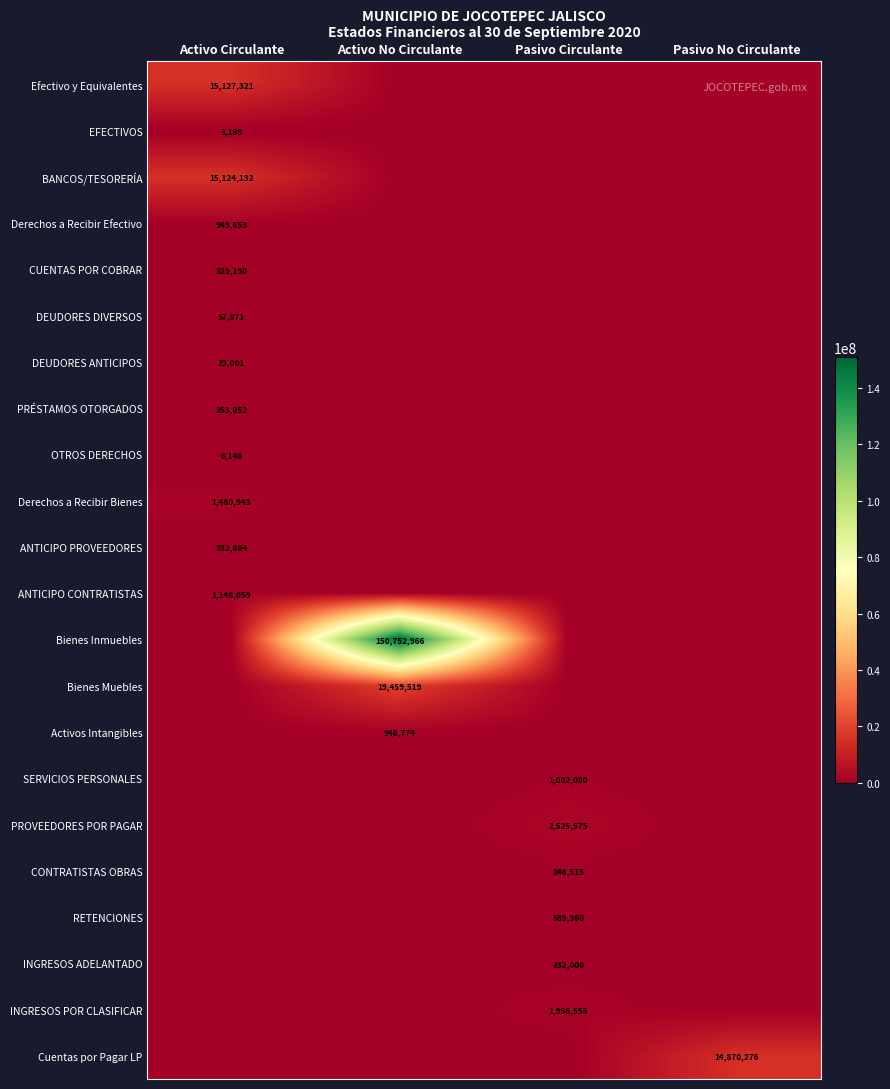

The Efectivo y Equivalentes series shows 24343444 at Activo Circulante. True or false?

False